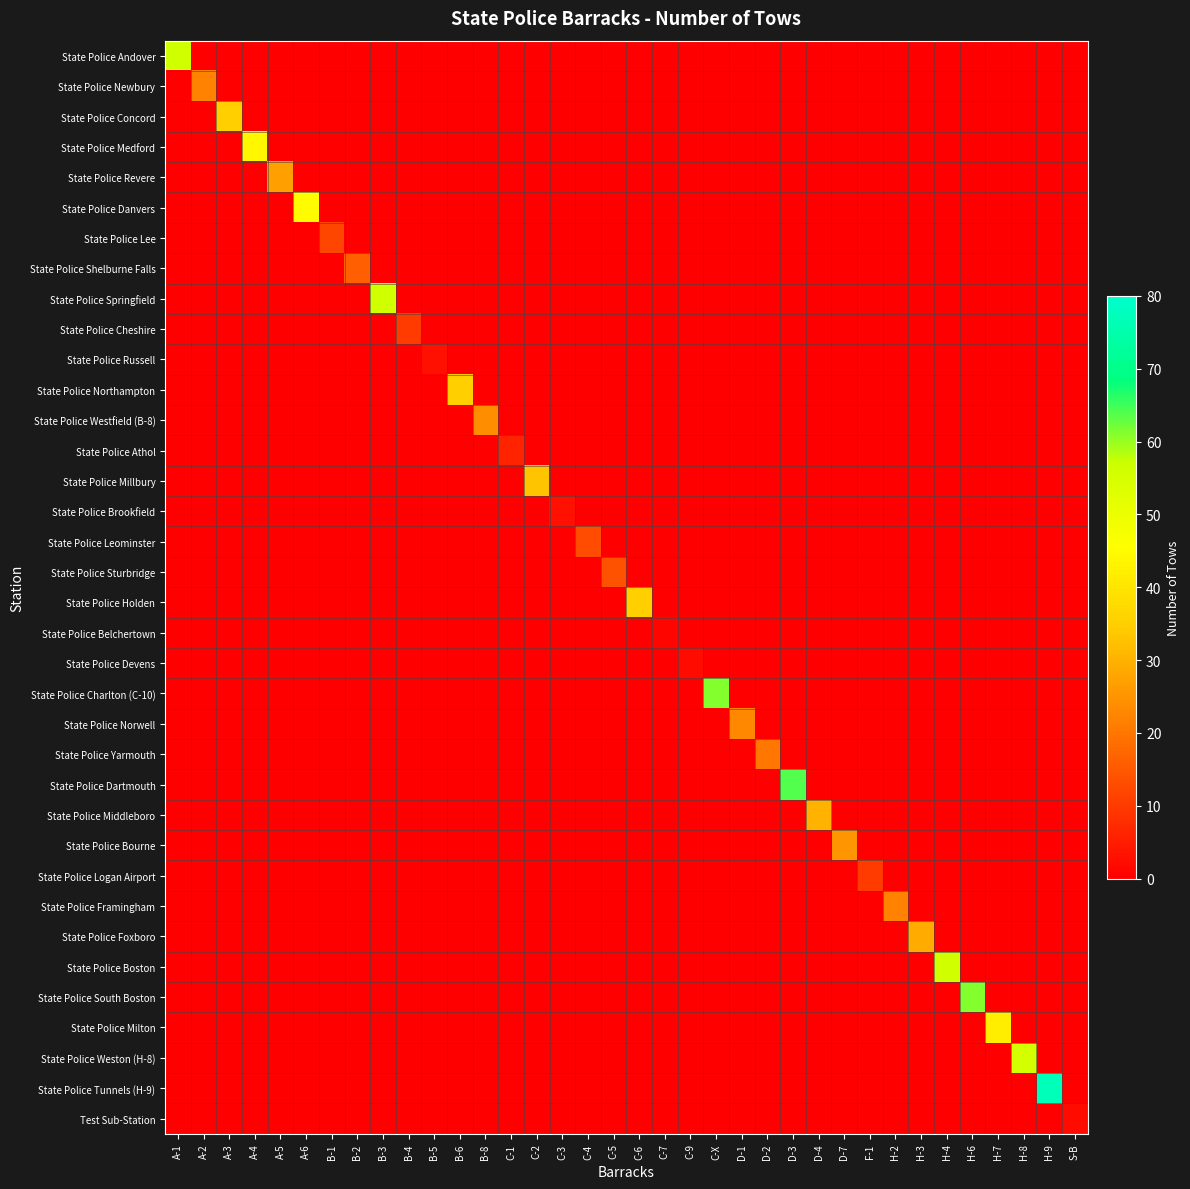

Reading left to right, extract all data points from this chart.

State Police Andover: A-1=56	A-2=0	A-3=0	A-4=0	A-5=0	A-6=0	B-1=0	B-2=0	B-3=0	B-4=0	B-5=0	B-6=0	B-8=0	C-1=0	C-2=0	C-3=0	C-4=0	C-5=0	C-6=0	C-7=0	C-9=0	C-X=0	D-1=0	D-2=0	D-3=0	D-4=0	D-7=0	F-1=0	H-2=0	H-3=0	H-4=0	H-6=0	H-7=0	H-8=0	H-9=0	S-B=0
State Police Newbury: A-1=0	A-2=22	A-3=0	A-4=0	A-5=0	A-6=0	B-1=0	B-2=0	B-3=0	B-4=0	B-5=0	B-6=0	B-8=0	C-1=0	C-2=0	C-3=0	C-4=0	C-5=0	C-6=0	C-7=0	C-9=0	C-X=0	D-1=0	D-2=0	D-3=0	D-4=0	D-7=0	F-1=0	H-2=0	H-3=0	H-4=0	H-6=0	H-7=0	H-8=0	H-9=0	S-B=0
State Police Concord: A-1=0	A-2=0	A-3=35	A-4=0	A-5=0	A-6=0	B-1=0	B-2=0	B-3=0	B-4=0	B-5=0	B-6=0	B-8=0	C-1=0	C-2=0	C-3=0	C-4=0	C-5=0	C-6=0	C-7=0	C-9=0	C-X=0	D-1=0	D-2=0	D-3=0	D-4=0	D-7=0	F-1=0	H-2=0	H-3=0	H-4=0	H-6=0	H-7=0	H-8=0	H-9=0	S-B=0
State Police Medford: A-1=0	A-2=0	A-3=0	A-4=44	A-5=0	A-6=0	B-1=0	B-2=0	B-3=0	B-4=0	B-5=0	B-6=0	B-8=0	C-1=0	C-2=0	C-3=0	C-4=0	C-5=0	C-6=0	C-7=0	C-9=0	C-X=0	D-1=0	D-2=0	D-3=0	D-4=0	D-7=0	F-1=0	H-2=0	H-3=0	H-4=0	H-6=0	H-7=0	H-8=0	H-9=0	S-B=0
State Police Revere: A-1=0	A-2=0	A-3=0	A-4=0	A-5=27	A-6=0	B-1=0	B-2=0	B-3=0	B-4=0	B-5=0	B-6=0	B-8=0	C-1=0	C-2=0	C-3=0	C-4=0	C-5=0	C-6=0	C-7=0	C-9=0	C-X=0	D-1=0	D-2=0	D-3=0	D-4=0	D-7=0	F-1=0	H-2=0	H-3=0	H-4=0	H-6=0	H-7=0	H-8=0	H-9=0	S-B=0
State Police Danvers: A-1=0	A-2=0	A-3=0	A-4=0	A-5=0	A-6=45	B-1=0	B-2=0	B-3=0	B-4=0	B-5=0	B-6=0	B-8=0	C-1=0	C-2=0	C-3=0	C-4=0	C-5=0	C-6=0	C-7=0	C-9=0	C-X=0	D-1=0	D-2=0	D-3=0	D-4=0	D-7=0	F-1=0	H-2=0	H-3=0	H-4=0	H-6=0	H-7=0	H-8=0	H-9=0	S-B=0
State Police Lee: A-1=0	A-2=0	A-3=0	A-4=0	A-5=0	A-6=0	B-1=12	B-2=0	B-3=0	B-4=0	B-5=0	B-6=0	B-8=0	C-1=0	C-2=0	C-3=0	C-4=0	C-5=0	C-6=0	C-7=0	C-9=0	C-X=0	D-1=0	D-2=0	D-3=0	D-4=0	D-7=0	F-1=0	H-2=0	H-3=0	H-4=0	H-6=0	H-7=0	H-8=0	H-9=0	S-B=0
State Police Shelburne Falls: A-1=0	A-2=0	A-3=0	A-4=0	A-5=0	A-6=0	B-1=0	B-2=16	B-3=0	B-4=0	B-5=0	B-6=0	B-8=0	C-1=0	C-2=0	C-3=0	C-4=0	C-5=0	C-6=0	C-7=0	C-9=0	C-X=0	D-1=0	D-2=0	D-3=0	D-4=0	D-7=0	F-1=0	H-2=0	H-3=0	H-4=0	H-6=0	H-7=0	H-8=0	H-9=0	S-B=0
State Police Springfield: A-1=0	A-2=0	A-3=0	A-4=0	A-5=0	A-6=0	B-1=0	B-2=0	B-3=56	B-4=0	B-5=0	B-6=0	B-8=0	C-1=0	C-2=0	C-3=0	C-4=0	C-5=0	C-6=0	C-7=0	C-9=0	C-X=0	D-1=0	D-2=0	D-3=0	D-4=0	D-7=0	F-1=0	H-2=0	H-3=0	H-4=0	H-6=0	H-7=0	H-8=0	H-9=0	S-B=0
State Police Cheshire: A-1=0	A-2=0	A-3=0	A-4=0	A-5=0	A-6=0	B-1=0	B-2=0	B-3=0	B-4=10	B-5=0	B-6=0	B-8=0	C-1=0	C-2=0	C-3=0	C-4=0	C-5=0	C-6=0	C-7=0	C-9=0	C-X=0	D-1=0	D-2=0	D-3=0	D-4=0	D-7=0	F-1=0	H-2=0	H-3=0	H-4=0	H-6=0	H-7=0	H-8=0	H-9=0	S-B=0
State Police Russell: A-1=0	A-2=0	A-3=0	A-4=0	A-5=0	A-6=0	B-1=0	B-2=0	B-3=0	B-4=0	B-5=3	B-6=0	B-8=0	C-1=0	C-2=0	C-3=0	C-4=0	C-5=0	C-6=0	C-7=0	C-9=0	C-X=0	D-1=0	D-2=0	D-3=0	D-4=0	D-7=0	F-1=0	H-2=0	H-3=0	H-4=0	H-6=0	H-7=0	H-8=0	H-9=0	S-B=0
State Police Northampton: A-1=0	A-2=0	A-3=0	A-4=0	A-5=0	A-6=0	B-1=0	B-2=0	B-3=0	B-4=0	B-5=0	B-6=35	B-8=0	C-1=0	C-2=0	C-3=0	C-4=0	C-5=0	C-6=0	C-7=0	C-9=0	C-X=0	D-1=0	D-2=0	D-3=0	D-4=0	D-7=0	F-1=0	H-2=0	H-3=0	H-4=0	H-6=0	H-7=0	H-8=0	H-9=0	S-B=0
State Police Westfield (B-8): A-1=0	A-2=0	A-3=0	A-4=0	A-5=0	A-6=0	B-1=0	B-2=0	B-3=0	B-4=0	B-5=0	B-6=0	B-8=24	C-1=0	C-2=0	C-3=0	C-4=0	C-5=0	C-6=0	C-7=0	C-9=0	C-X=0	D-1=0	D-2=0	D-3=0	D-4=0	D-7=0	F-1=0	H-2=0	H-3=0	H-4=0	H-6=0	H-7=0	H-8=0	H-9=0	S-B=0
State Police Athol: A-1=0	A-2=0	A-3=0	A-4=0	A-5=0	A-6=0	B-1=0	B-2=0	B-3=0	B-4=0	B-5=0	B-6=0	B-8=0	C-1=6	C-2=0	C-3=0	C-4=0	C-5=0	C-6=0	C-7=0	C-9=0	C-X=0	D-1=0	D-2=0	D-3=0	D-4=0	D-7=0	F-1=0	H-2=0	H-3=0	H-4=0	H-6=0	H-7=0	H-8=0	H-9=0	S-B=0
State Police Millbury: A-1=0	A-2=0	A-3=0	A-4=0	A-5=0	A-6=0	B-1=0	B-2=0	B-3=0	B-4=0	B-5=0	B-6=0	B-8=0	C-1=0	C-2=33	C-3=0	C-4=0	C-5=0	C-6=0	C-7=0	C-9=0	C-X=0	D-1=0	D-2=0	D-3=0	D-4=0	D-7=0	F-1=0	H-2=0	H-3=0	H-4=0	H-6=0	H-7=0	H-8=0	H-9=0	S-B=0
State Police Brookfield: A-1=0	A-2=0	A-3=0	A-4=0	A-5=0	A-6=0	B-1=0	B-2=0	B-3=0	B-4=0	B-5=0	B-6=0	B-8=0	C-1=0	C-2=0	C-3=3	C-4=0	C-5=0	C-6=0	C-7=0	C-9=0	C-X=0	D-1=0	D-2=0	D-3=0	D-4=0	D-7=0	F-1=0	H-2=0	H-3=0	H-4=0	H-6=0	H-7=0	H-8=0	H-9=0	S-B=0
State Police Leominster: A-1=0	A-2=0	A-3=0	A-4=0	A-5=0	A-6=0	B-1=0	B-2=0	B-3=0	B-4=0	B-5=0	B-6=0	B-8=0	C-1=0	C-2=0	C-3=0	C-4=13	C-5=0	C-6=0	C-7=0	C-9=0	C-X=0	D-1=0	D-2=0	D-3=0	D-4=0	D-7=0	F-1=0	H-2=0	H-3=0	H-4=0	H-6=0	H-7=0	H-8=0	H-9=0	S-B=0
State Police Sturbridge: A-1=0	A-2=0	A-3=0	A-4=0	A-5=0	A-6=0	B-1=0	B-2=0	B-3=0	B-4=0	B-5=0	B-6=0	B-8=0	C-1=0	C-2=0	C-3=0	C-4=0	C-5=14	C-6=0	C-7=0	C-9=0	C-X=0	D-1=0	D-2=0	D-3=0	D-4=0	D-7=0	F-1=0	H-2=0	H-3=0	H-4=0	H-6=0	H-7=0	H-8=0	H-9=0	S-B=0
State Police Holden: A-1=0	A-2=0	A-3=0	A-4=0	A-5=0	A-6=0	B-1=0	B-2=0	B-3=0	B-4=0	B-5=0	B-6=0	B-8=0	C-1=0	C-2=0	C-3=0	C-4=0	C-5=0	C-6=35	C-7=0	C-9=0	C-X=0	D-1=0	D-2=0	D-3=0	D-4=0	D-7=0	F-1=0	H-2=0	H-3=0	H-4=0	H-6=0	H-7=0	H-8=0	H-9=0	S-B=0
State Police Belchertown: A-1=0	A-2=0	A-3=0	A-4=0	A-5=0	A-6=0	B-1=0	B-2=0	B-3=0	B-4=0	B-5=0	B-6=0	B-8=0	C-1=0	C-2=0	C-3=0	C-4=0	C-5=0	C-6=0	C-7=1	C-9=0	C-X=0	D-1=0	D-2=0	D-3=0	D-4=0	D-7=0	F-1=0	H-2=0	H-3=0	H-4=0	H-6=0	H-7=0	H-8=0	H-9=0	S-B=0
State Police Devens: A-1=0	A-2=0	A-3=0	A-4=0	A-5=0	A-6=0	B-1=0	B-2=0	B-3=0	B-4=0	B-5=0	B-6=0	B-8=0	C-1=0	C-2=0	C-3=0	C-4=0	C-5=0	C-6=0	C-7=0	C-9=2	C-X=0	D-1=0	D-2=0	D-3=0	D-4=0	D-7=0	F-1=0	H-2=0	H-3=0	H-4=0	H-6=0	H-7=0	H-8=0	H-9=0	S-B=0
State Police Charlton (C-10): A-1=0	A-2=0	A-3=0	A-4=0	A-5=0	A-6=0	B-1=0	B-2=0	B-3=0	B-4=0	B-5=0	B-6=0	B-8=0	C-1=0	C-2=0	C-3=0	C-4=0	C-5=0	C-6=0	C-7=0	C-9=0	C-X=61	D-1=0	D-2=0	D-3=0	D-4=0	D-7=0	F-1=0	H-2=0	H-3=0	H-4=0	H-6=0	H-7=0	H-8=0	H-9=0	S-B=0
State Police Norwell: A-1=0	A-2=0	A-3=0	A-4=0	A-5=0	A-6=0	B-1=0	B-2=0	B-3=0	B-4=0	B-5=0	B-6=0	B-8=0	C-1=0	C-2=0	C-3=0	C-4=0	C-5=0	C-6=0	C-7=0	C-9=0	C-X=0	D-1=23	D-2=0	D-3=0	D-4=0	D-7=0	F-1=0	H-2=0	H-3=0	H-4=0	H-6=0	H-7=0	H-8=0	H-9=0	S-B=0
State Police Yarmouth: A-1=0	A-2=0	A-3=0	A-4=0	A-5=0	A-6=0	B-1=0	B-2=0	B-3=0	B-4=0	B-5=0	B-6=0	B-8=0	C-1=0	C-2=0	C-3=0	C-4=0	C-5=0	C-6=0	C-7=0	C-9=0	C-X=0	D-1=0	D-2=20	D-3=0	D-4=0	D-7=0	F-1=0	H-2=0	H-3=0	H-4=0	H-6=0	H-7=0	H-8=0	H-9=0	S-B=0
State Police Dartmouth: A-1=0	A-2=0	A-3=0	A-4=0	A-5=0	A-6=0	B-1=0	B-2=0	B-3=0	B-4=0	B-5=0	B-6=0	B-8=0	C-1=0	C-2=0	C-3=0	C-4=0	C-5=0	C-6=0	C-7=0	C-9=0	C-X=0	D-1=0	D-2=0	D-3=64	D-4=0	D-7=0	F-1=0	H-2=0	H-3=0	H-4=0	H-6=0	H-7=0	H-8=0	H-9=0	S-B=0
State Police Middleboro: A-1=0	A-2=0	A-3=0	A-4=0	A-5=0	A-6=0	B-1=0	B-2=0	B-3=0	B-4=0	B-5=0	B-6=0	B-8=0	C-1=0	C-2=0	C-3=0	C-4=0	C-5=0	C-6=0	C-7=0	C-9=0	C-X=0	D-1=0	D-2=0	D-3=0	D-4=30	D-7=0	F-1=0	H-2=0	H-3=0	H-4=0	H-6=0	H-7=0	H-8=0	H-9=0	S-B=0
State Police Bourne: A-1=0	A-2=0	A-3=0	A-4=0	A-5=0	A-6=0	B-1=0	B-2=0	B-3=0	B-4=0	B-5=0	B-6=0	B-8=0	C-1=0	C-2=0	C-3=0	C-4=0	C-5=0	C-6=0	C-7=0	C-9=0	C-X=0	D-1=0	D-2=0	D-3=0	D-4=0	D-7=25	F-1=0	H-2=0	H-3=0	H-4=0	H-6=0	H-7=0	H-8=0	H-9=0	S-B=0
State Police Logan Airport: A-1=0	A-2=0	A-3=0	A-4=0	A-5=0	A-6=0	B-1=0	B-2=0	B-3=0	B-4=0	B-5=0	B-6=0	B-8=0	C-1=0	C-2=0	C-3=0	C-4=0	C-5=0	C-6=0	C-7=0	C-9=0	C-X=0	D-1=0	D-2=0	D-3=0	D-4=0	D-7=0	F-1=10	H-2=0	H-3=0	H-4=0	H-6=0	H-7=0	H-8=0	H-9=0	S-B=0
State Police Framingham: A-1=0	A-2=0	A-3=0	A-4=0	A-5=0	A-6=0	B-1=0	B-2=0	B-3=0	B-4=0	B-5=0	B-6=0	B-8=0	C-1=0	C-2=0	C-3=0	C-4=0	C-5=0	C-6=0	C-7=0	C-9=0	C-X=0	D-1=0	D-2=0	D-3=0	D-4=0	D-7=0	F-1=0	H-2=22	H-3=0	H-4=0	H-6=0	H-7=0	H-8=0	H-9=0	S-B=0
State Police Foxboro: A-1=0	A-2=0	A-3=0	A-4=0	A-5=0	A-6=0	B-1=0	B-2=0	B-3=0	B-4=0	B-5=0	B-6=0	B-8=0	C-1=0	C-2=0	C-3=0	C-4=0	C-5=0	C-6=0	C-7=0	C-9=0	C-X=0	D-1=0	D-2=0	D-3=0	D-4=0	D-7=0	F-1=0	H-2=0	H-3=29	H-4=0	H-6=0	H-7=0	H-8=0	H-9=0	S-B=0
State Police Boston: A-1=0	A-2=0	A-3=0	A-4=0	A-5=0	A-6=0	B-1=0	B-2=0	B-3=0	B-4=0	B-5=0	B-6=0	B-8=0	C-1=0	C-2=0	C-3=0	C-4=0	C-5=0	C-6=0	C-7=0	C-9=0	C-X=0	D-1=0	D-2=0	D-3=0	D-4=0	D-7=0	F-1=0	H-2=0	H-3=0	H-4=56	H-6=0	H-7=0	H-8=0	H-9=0	S-B=0
State Police South Boston: A-1=0	A-2=0	A-3=0	A-4=0	A-5=0	A-6=0	B-1=0	B-2=0	B-3=0	B-4=0	B-5=0	B-6=0	B-8=0	C-1=0	C-2=0	C-3=0	C-4=0	C-5=0	C-6=0	C-7=0	C-9=0	C-X=0	D-1=0	D-2=0	D-3=0	D-4=0	D-7=0	F-1=0	H-2=0	H-3=0	H-4=0	H-6=61	H-7=0	H-8=0	H-9=0	S-B=0
State Police Milton: A-1=0	A-2=0	A-3=0	A-4=0	A-5=0	A-6=0	B-1=0	B-2=0	B-3=0	B-4=0	B-5=0	B-6=0	B-8=0	C-1=0	C-2=0	C-3=0	C-4=0	C-5=0	C-6=0	C-7=0	C-9=0	C-X=0	D-1=0	D-2=0	D-3=0	D-4=0	D-7=0	F-1=0	H-2=0	H-3=0	H-4=0	H-6=0	H-7=42	H-8=0	H-9=0	S-B=0
State Police Weston (H-8): A-1=0	A-2=0	A-3=0	A-4=0	A-5=0	A-6=0	B-1=0	B-2=0	B-3=0	B-4=0	B-5=0	B-6=0	B-8=0	C-1=0	C-2=0	C-3=0	C-4=0	C-5=0	C-6=0	C-7=0	C-9=0	C-X=0	D-1=0	D-2=0	D-3=0	D-4=0	D-7=0	F-1=0	H-2=0	H-3=0	H-4=0	H-6=0	H-7=0	H-8=55	H-9=0	S-B=0
State Police Tunnels (H-9): A-1=0	A-2=0	A-3=0	A-4=0	A-5=0	A-6=0	B-1=0	B-2=0	B-3=0	B-4=0	B-5=0	B-6=0	B-8=0	C-1=0	C-2=0	C-3=0	C-4=0	C-5=0	C-6=0	C-7=0	C-9=0	C-X=0	D-1=0	D-2=0	D-3=0	D-4=0	D-7=0	F-1=0	H-2=0	H-3=0	H-4=0	H-6=0	H-7=0	H-8=0	H-9=77	S-B=0
Test Sub-Station: A-1=0	A-2=0	A-3=0	A-4=0	A-5=0	A-6=0	B-1=0	B-2=0	B-3=0	B-4=0	B-5=0	B-6=0	B-8=0	C-1=0	C-2=0	C-3=0	C-4=0	C-5=0	C-6=0	C-7=0	C-9=0	C-X=0	D-1=0	D-2=0	D-3=0	D-4=0	D-7=0	F-1=0	H-2=0	H-3=0	H-4=0	H-6=0	H-7=0	H-8=0	H-9=0	S-B=2